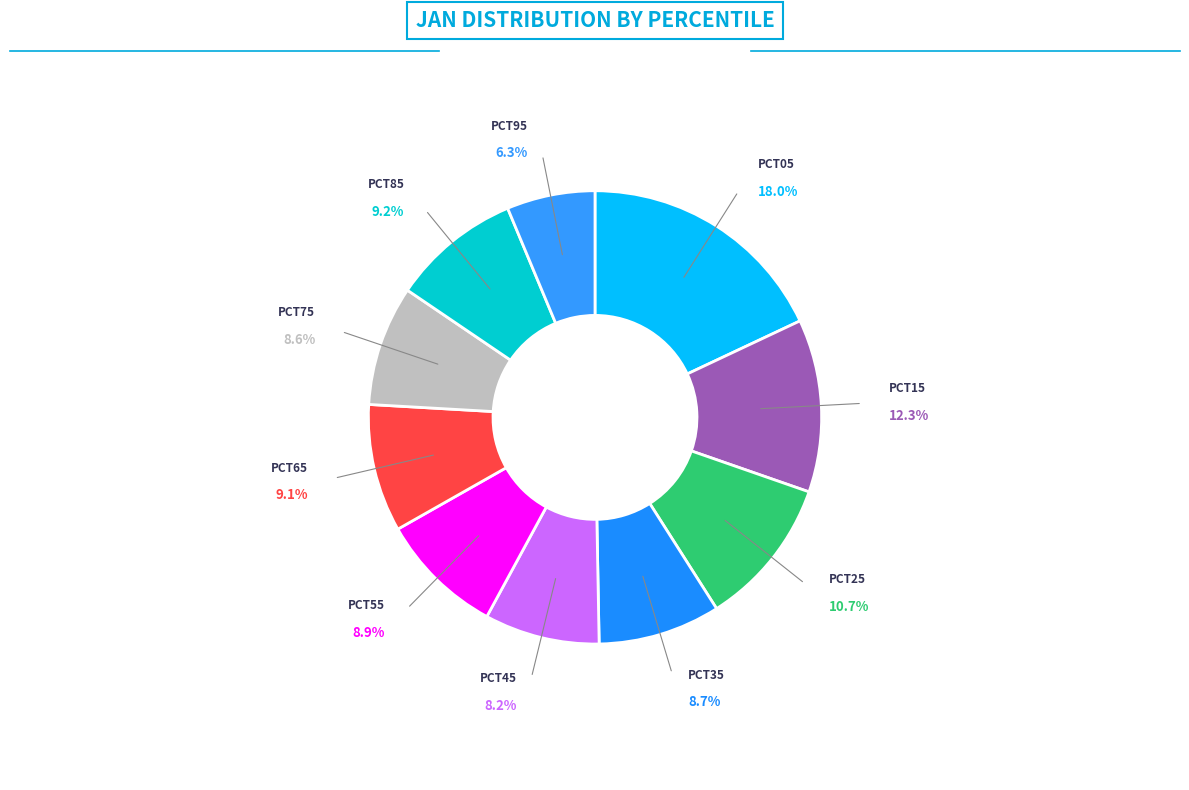

How many segments does this pie chart have?

10